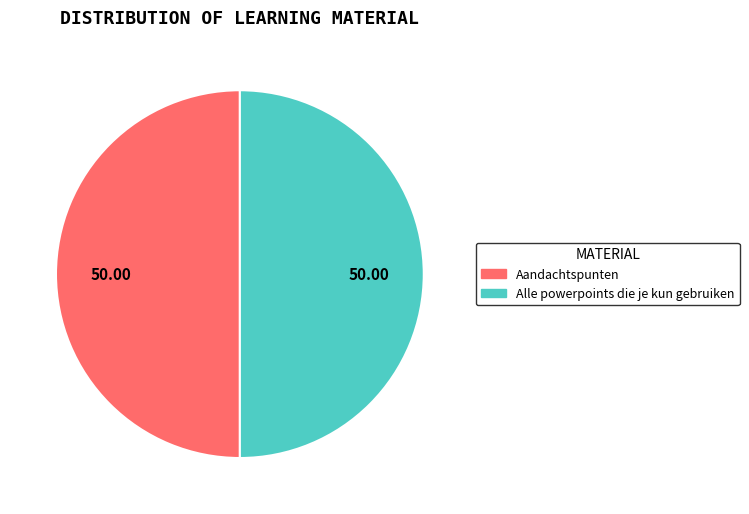

What is the ratio of the value at Alle powerpoints die je kun gebruiken to the value at Aandachtspunten?

1.0